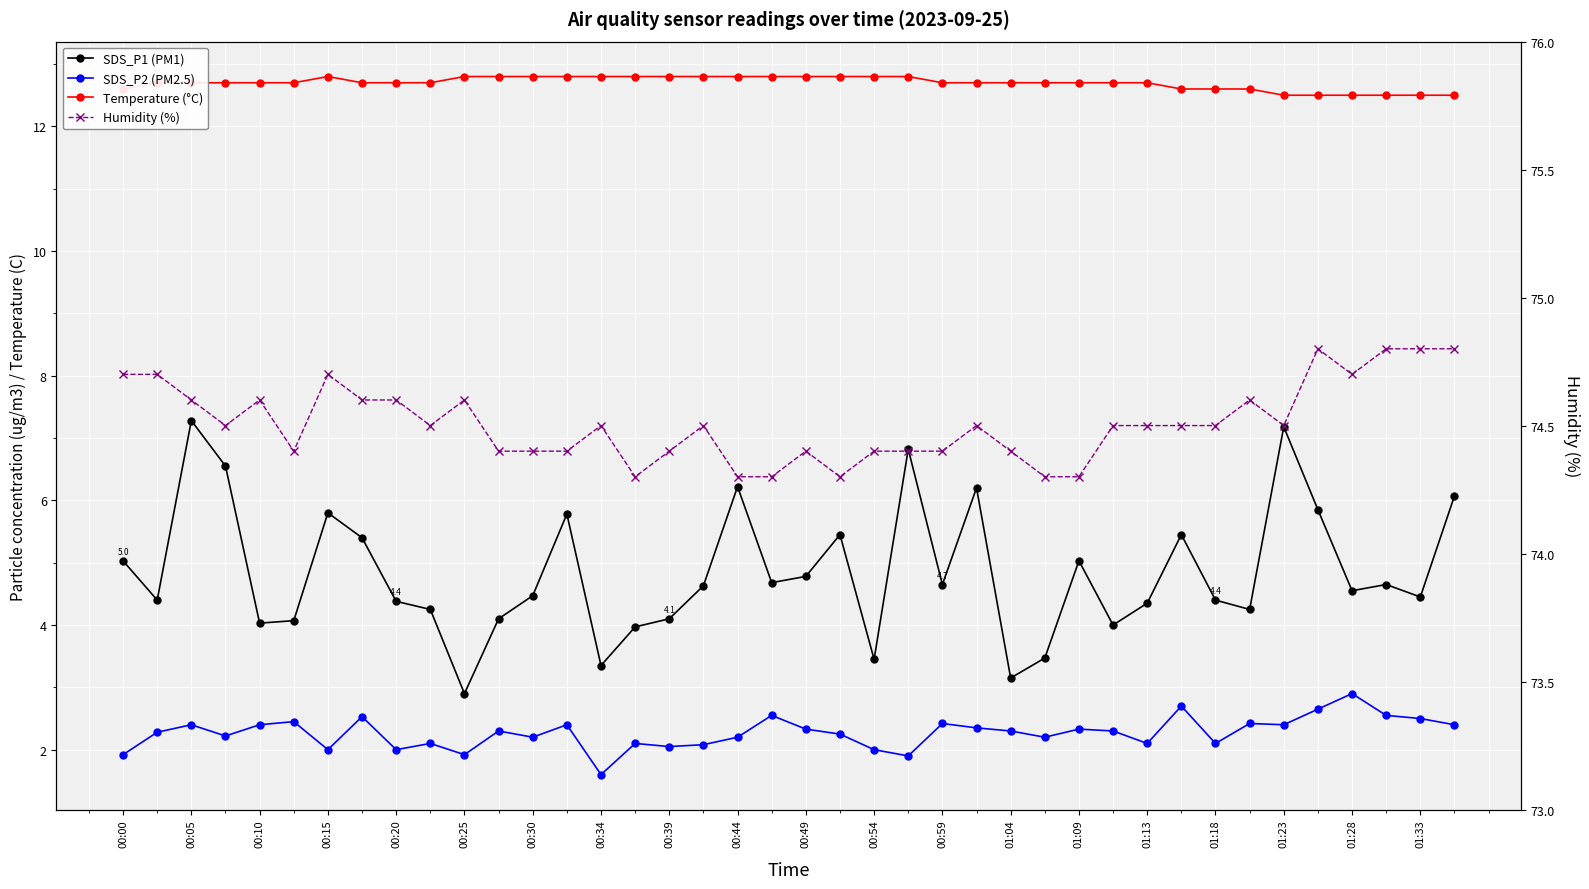

What is the spread (max minus min) of values at 00:54?

72.4